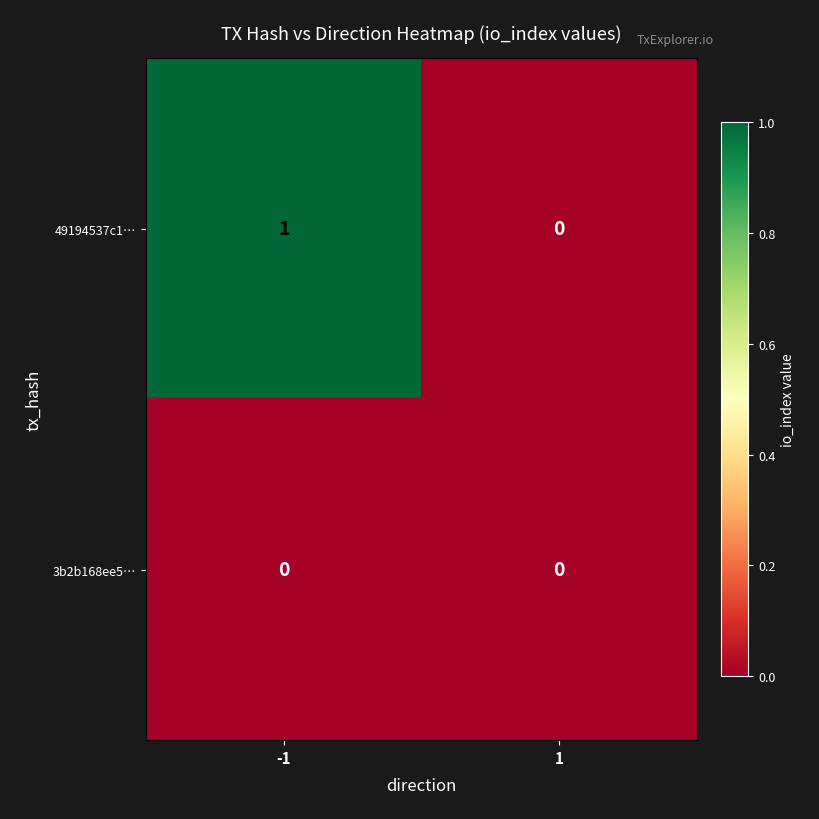

Count the number of categories in the chart.

2